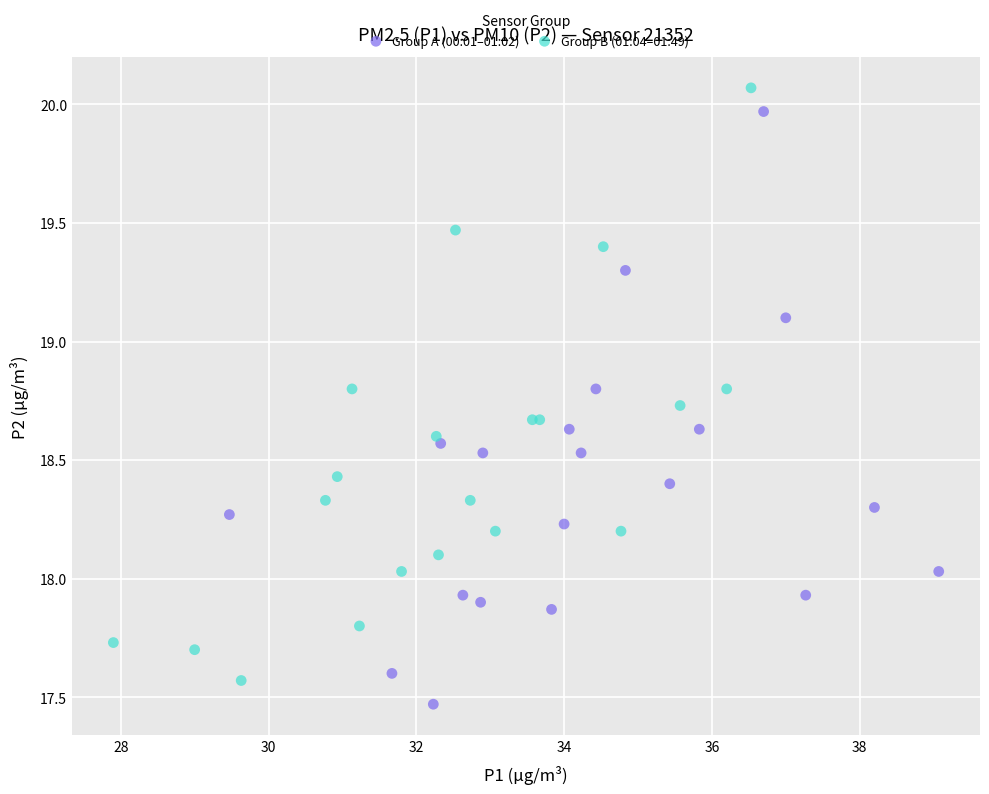

What are all the series names shown in the legend?

Group A (00:01–01:02), Group B (01:04–01:49)